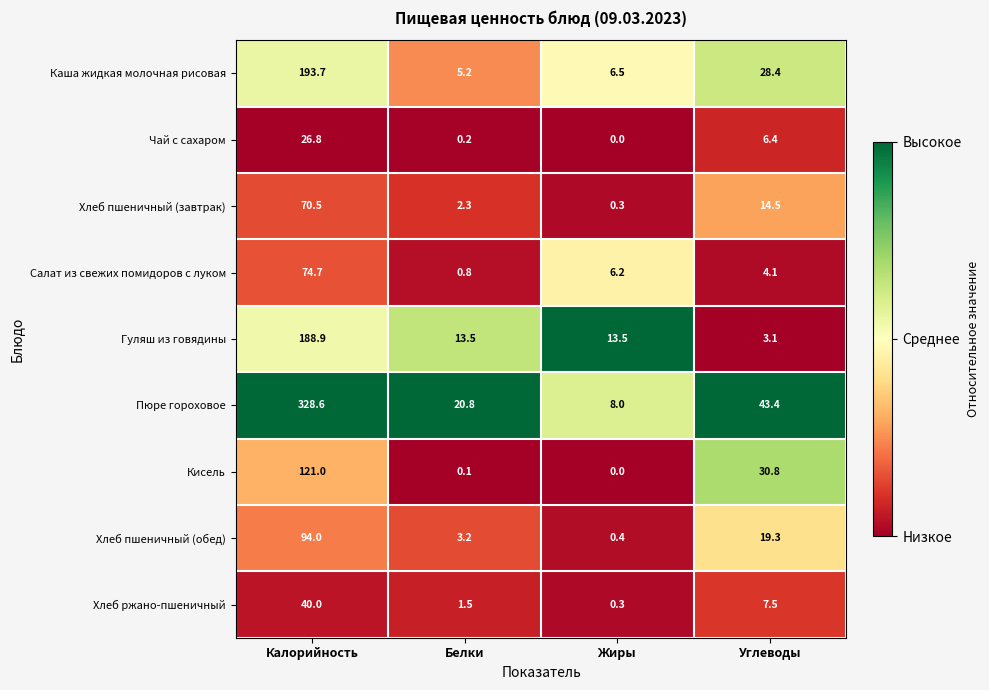

What is the difference between the maximum and second lowest values in the Хлеб пшеничный (обед) series?

90.8